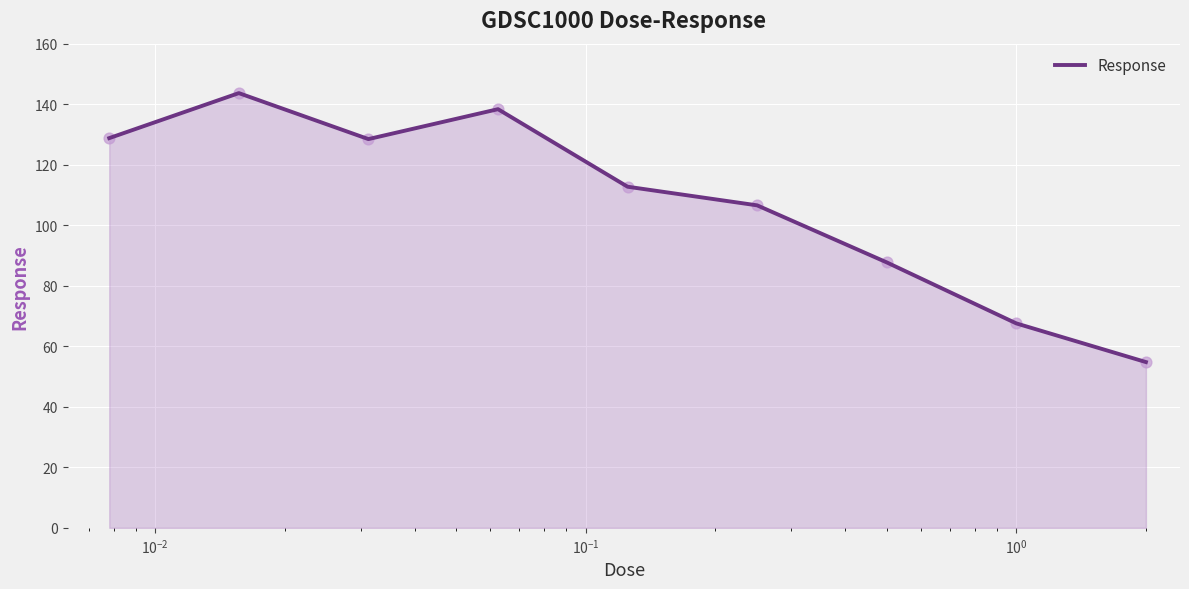

What is the minimum value shown in the chart?

54.8